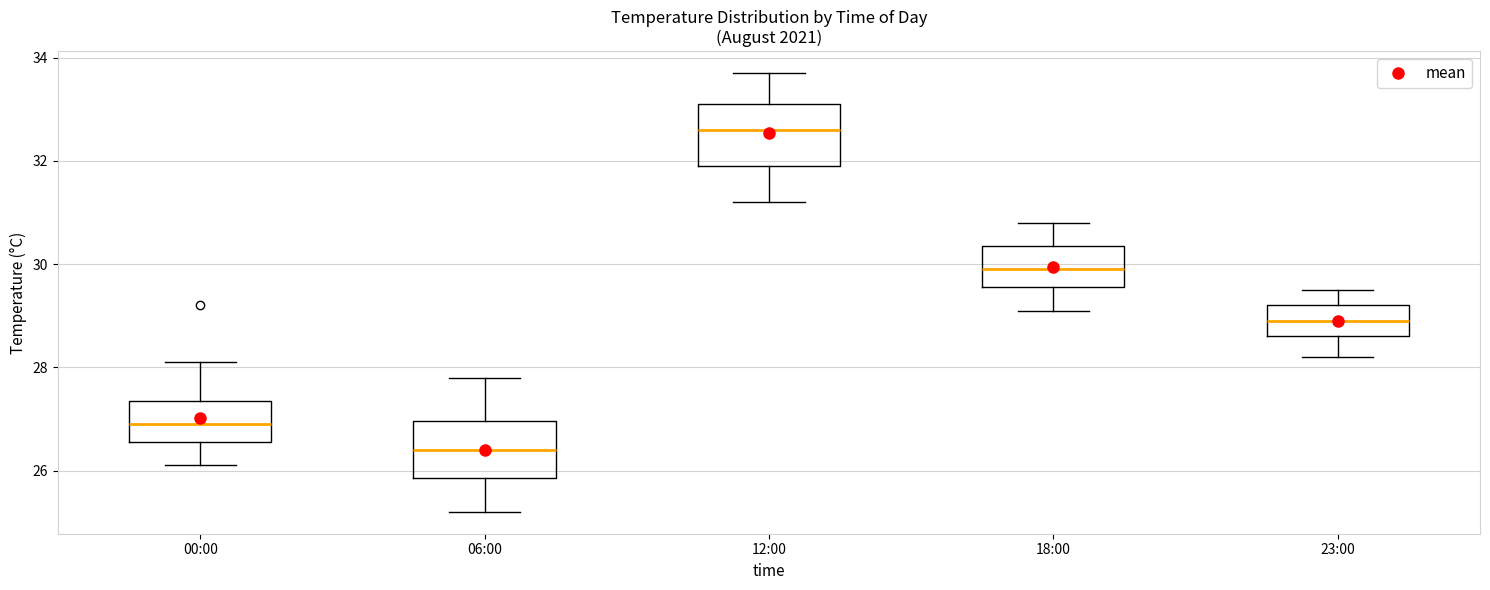

Where is the upper edge of the box for 12:00 on the y-axis? The values are not printed on the chart, so give them approximately, as read against the axis.

33.2